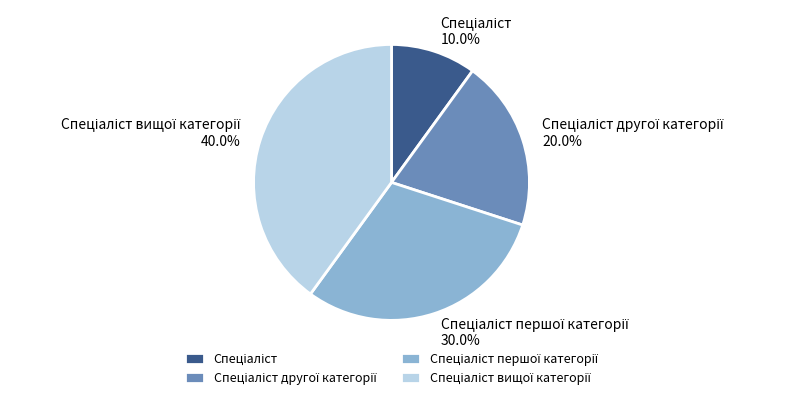

Is there a majority slice in this chart?

No